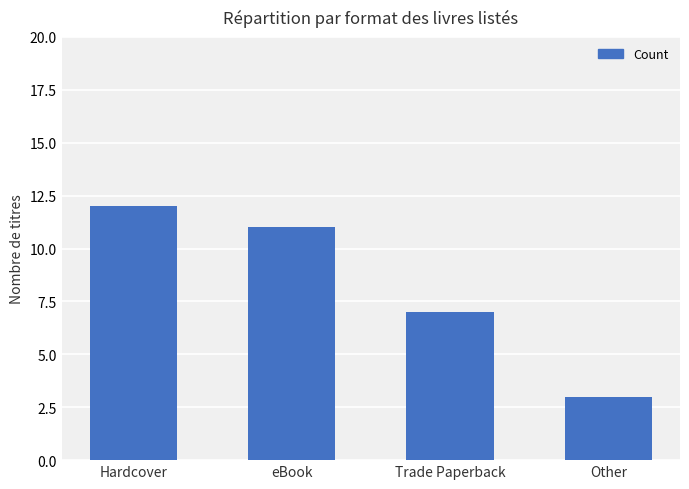

What is the maximum value shown in the chart?

12